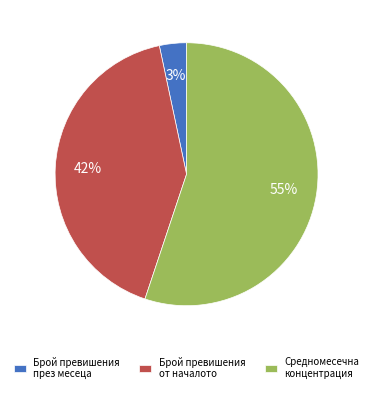

Between Брой превишения през месеца and Брой превишения от началото, which is larger?

Брой превишения от началото